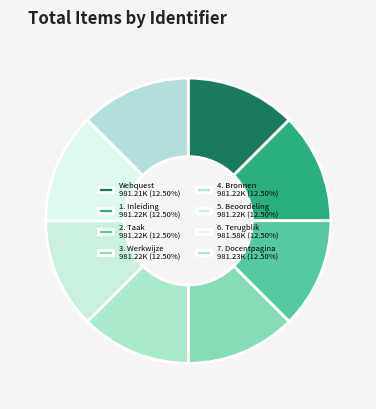

Count the number of slices in the pie.

8